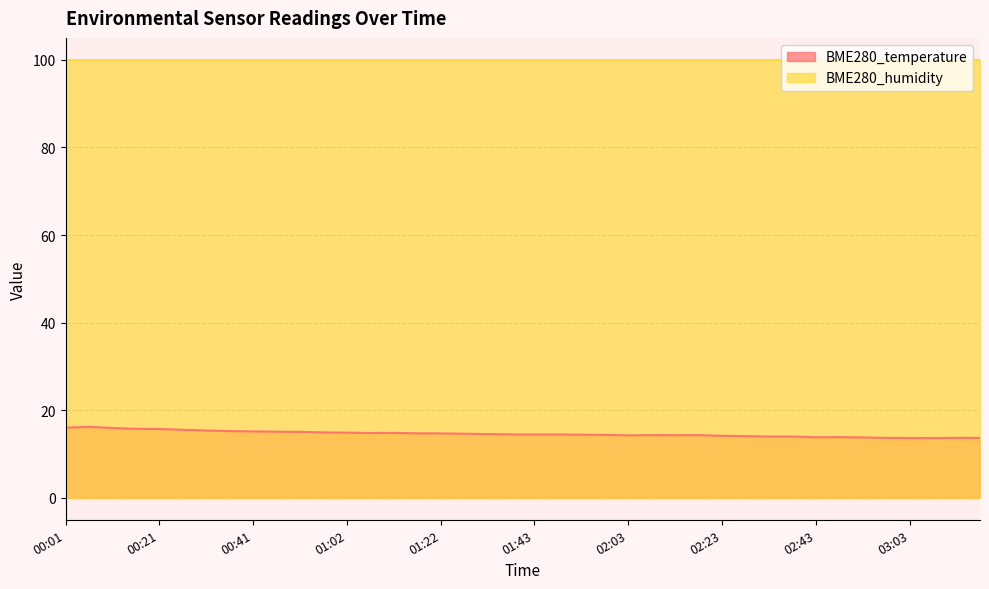

Which category has the lowest value across all series?

03:08